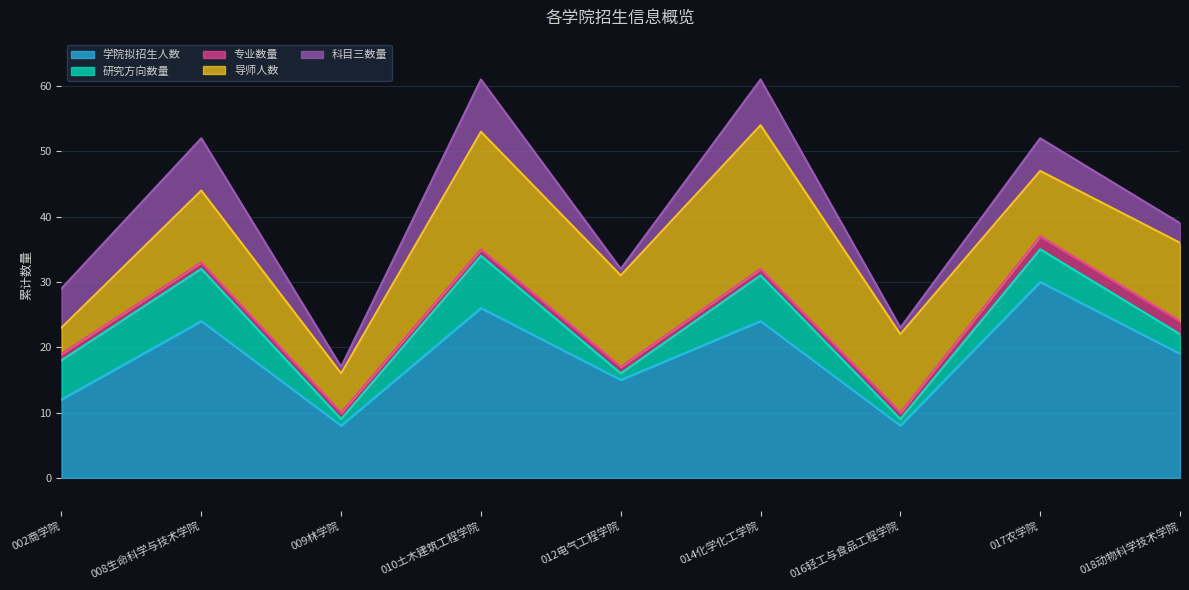

Rank the series at 018动物科学技术学院 from lowest to highest value.

专业数量, 研究方向数量, 科目三数量, 导师人数, 学院拟招生人数